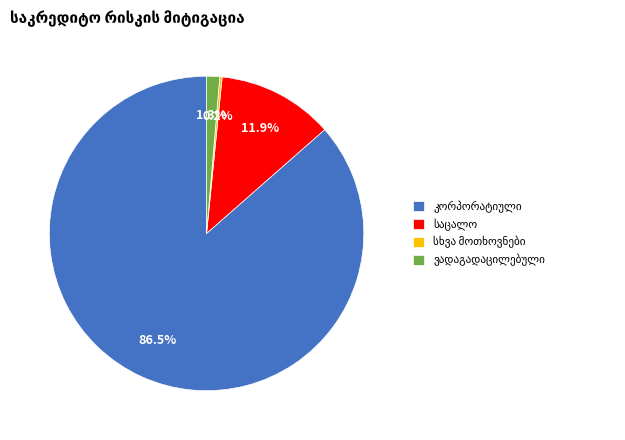

Does any single category account for the majority?

Yes